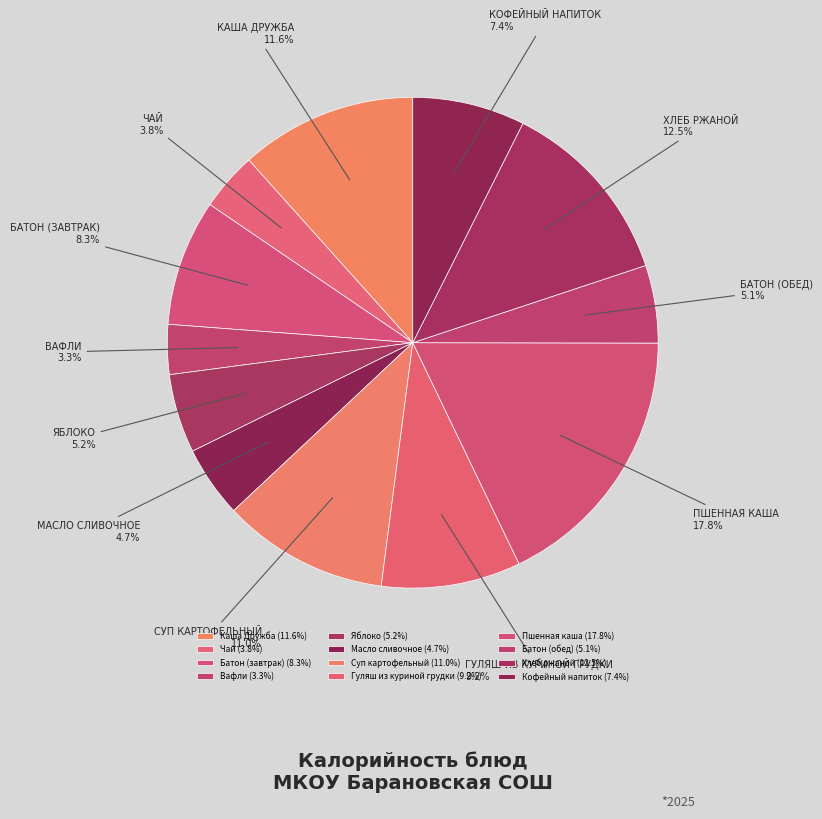

Count the number of slices in the pie.

12